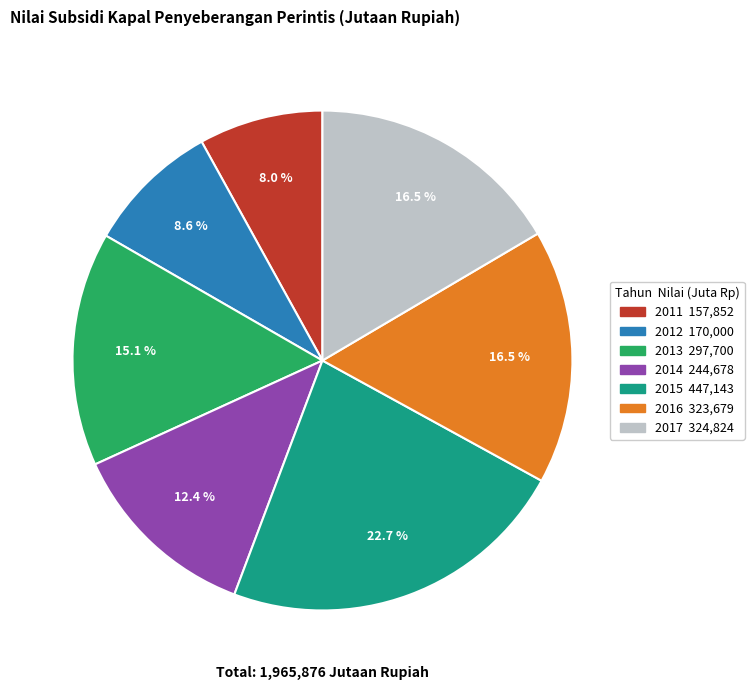

Does 2012 represent more than half of the total?

No